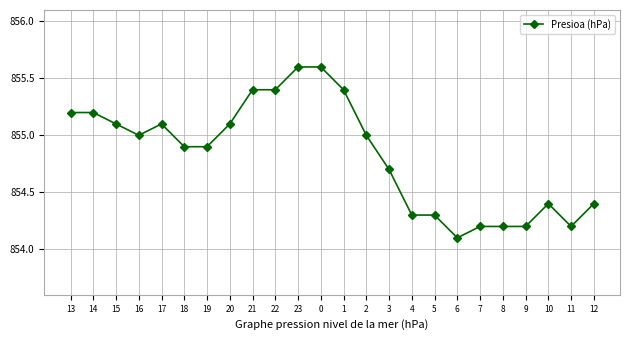

Is this an area chart (filled region under the line)?

No